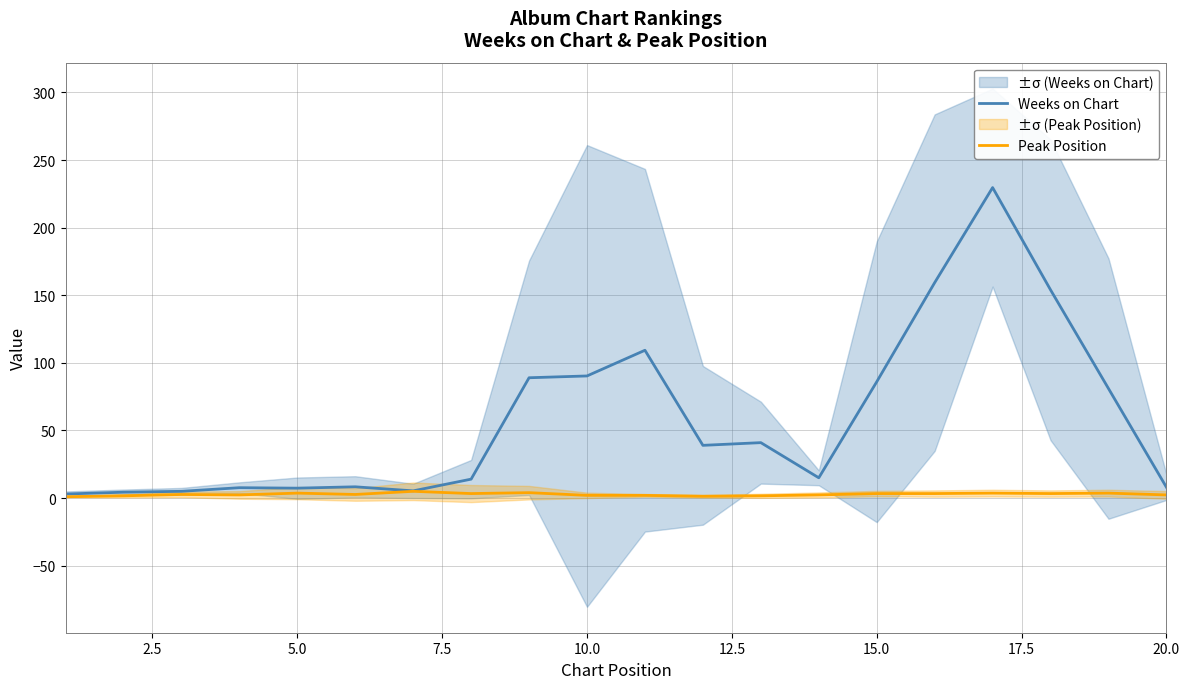

Which series has the widest spread of values?

Weeks on Chart